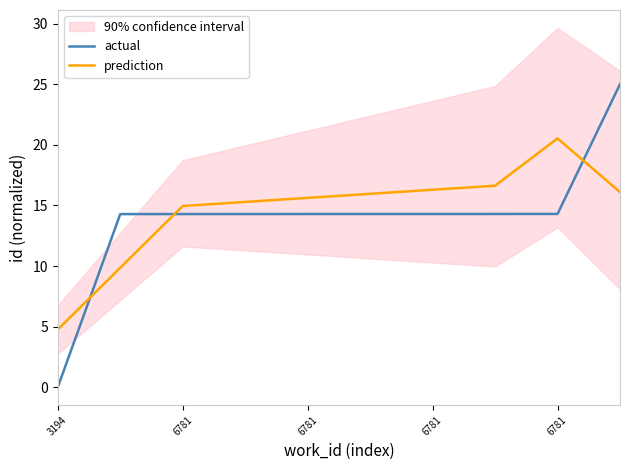

How many distinct data groups are displayed?

2